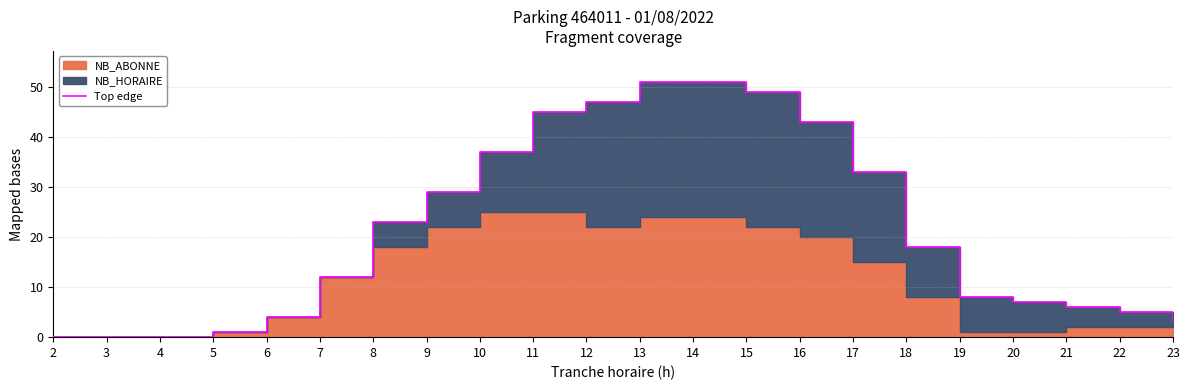

Which has a higher value, 22 or 5?

22